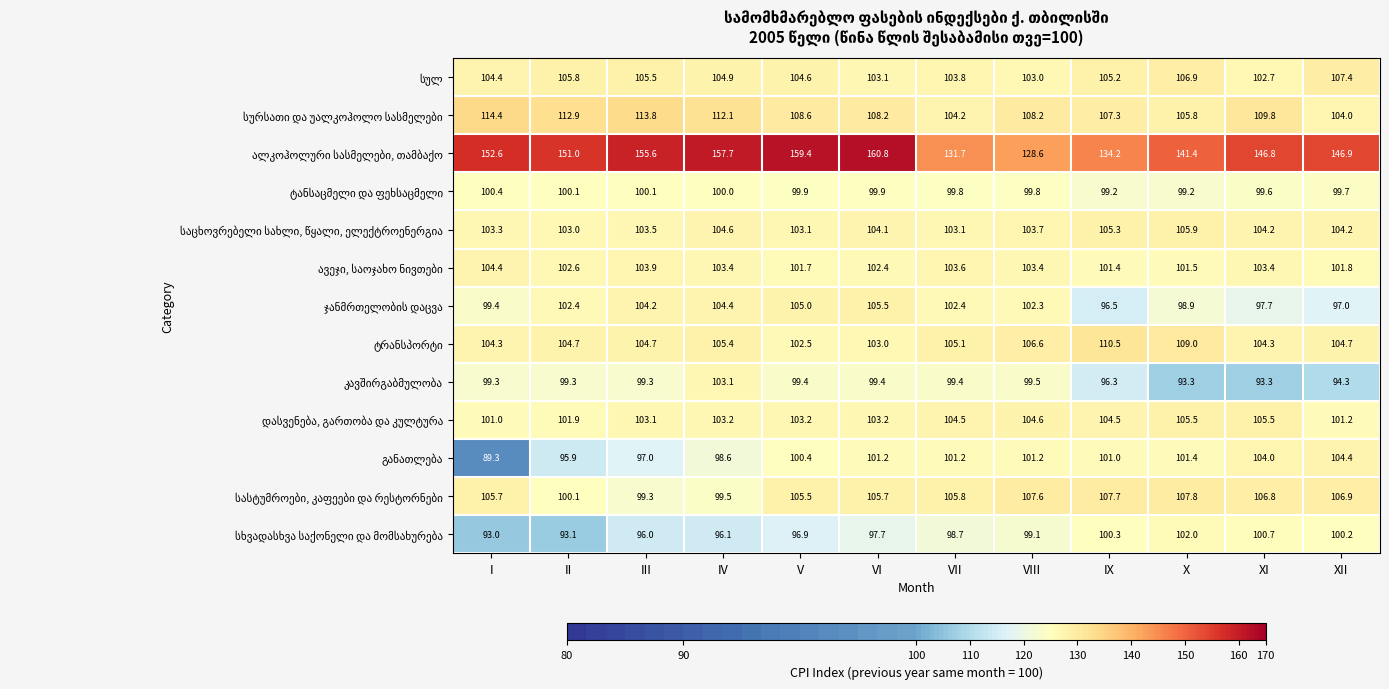

What is the spread (max minus min) of values at X?

48.1